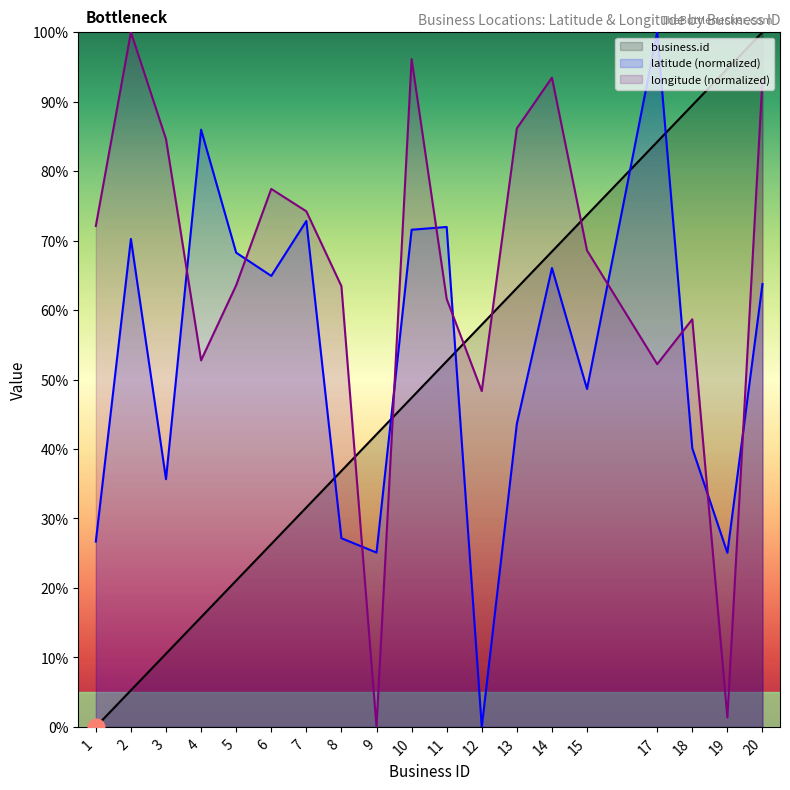

What is the greatest value displayed?

100.0